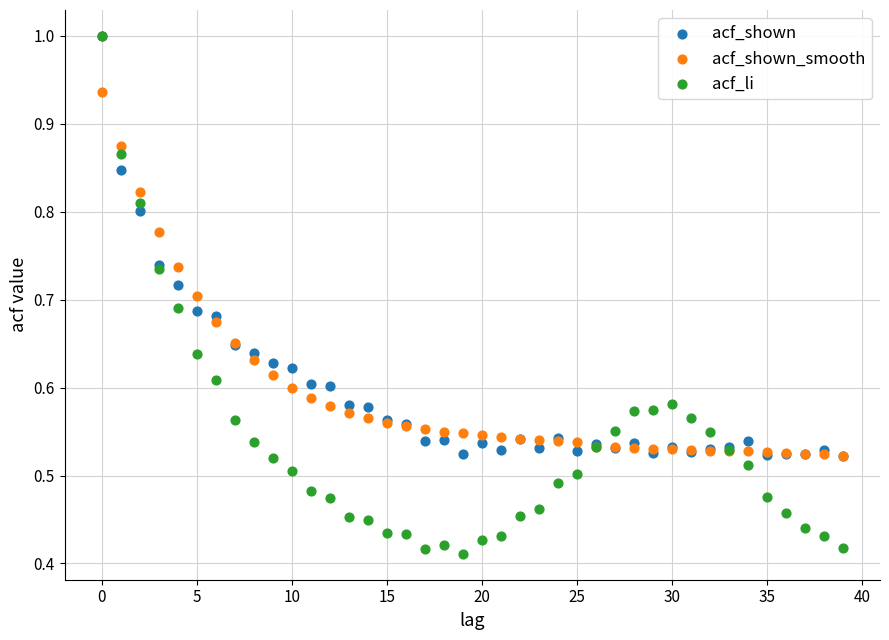

Which series reaches the minimum Y coordinate?

acf_li